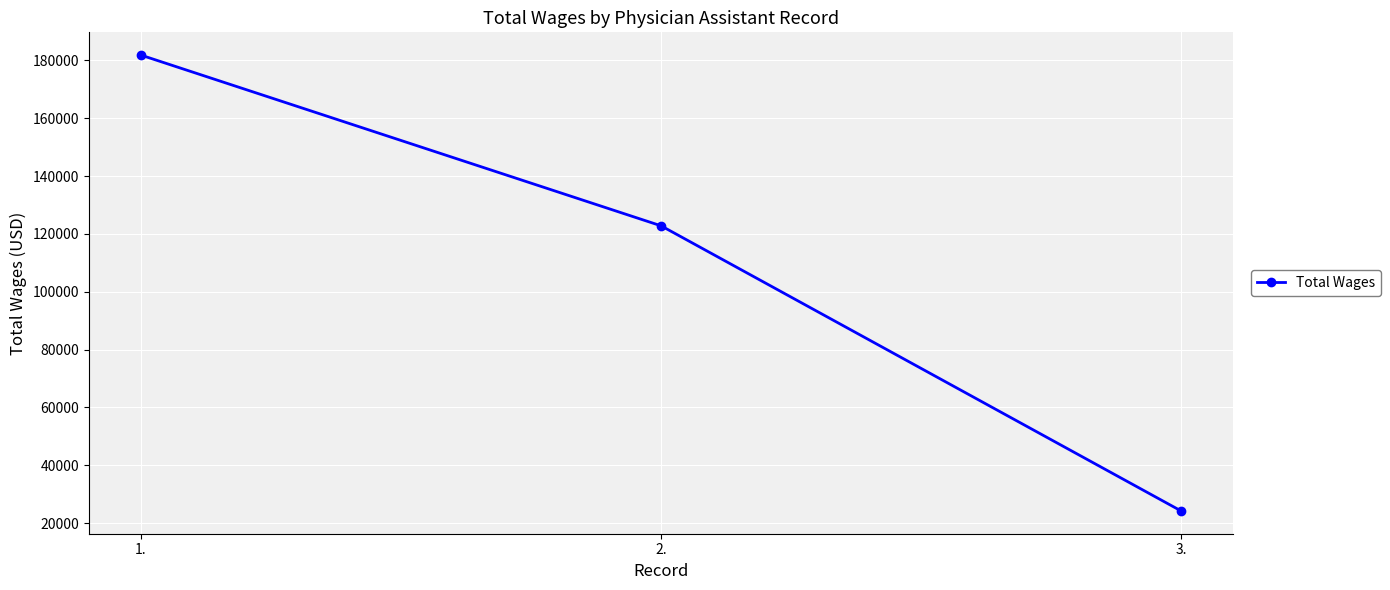

How many lines are shown in the chart?

1